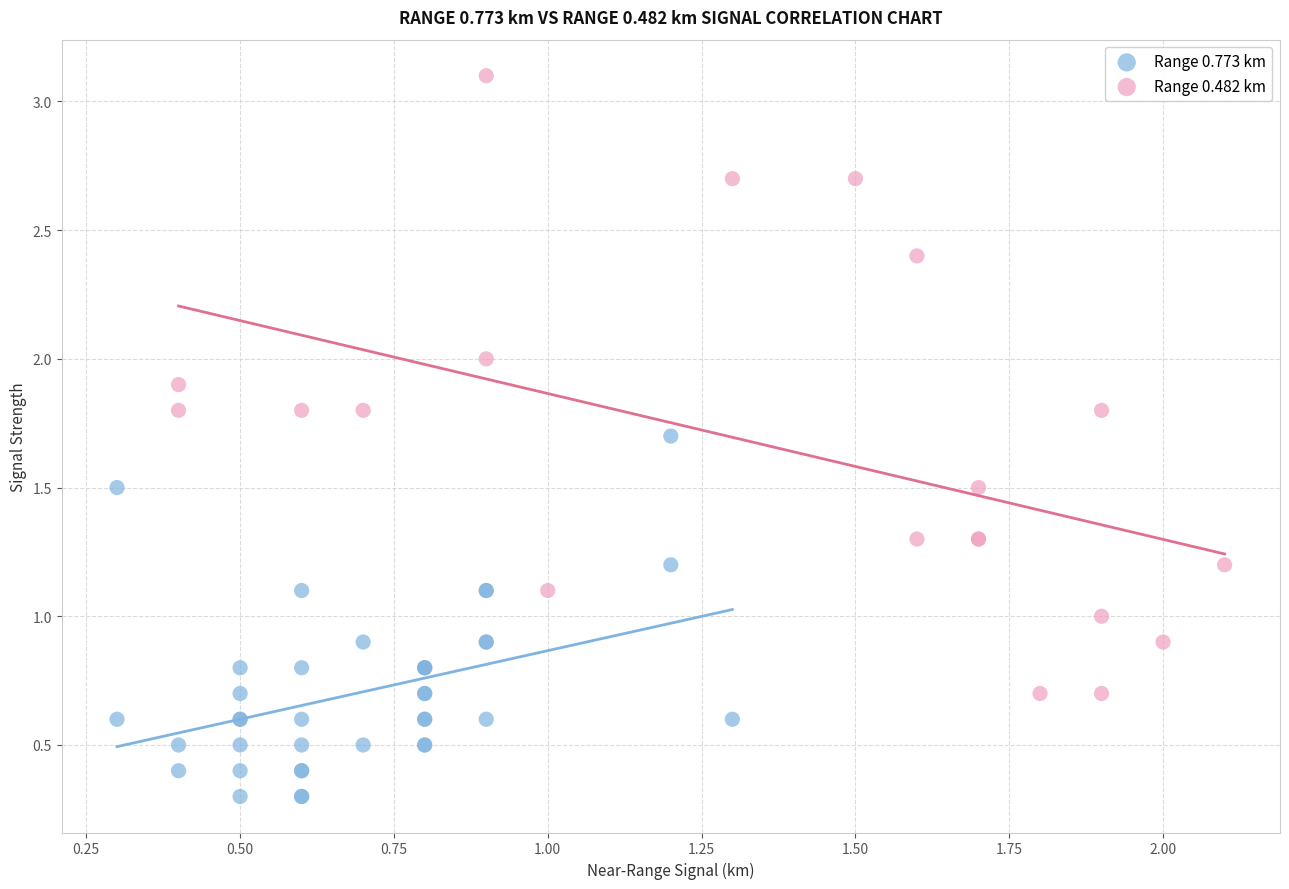

Which series contains the highest Y value?

Range 0.482 km